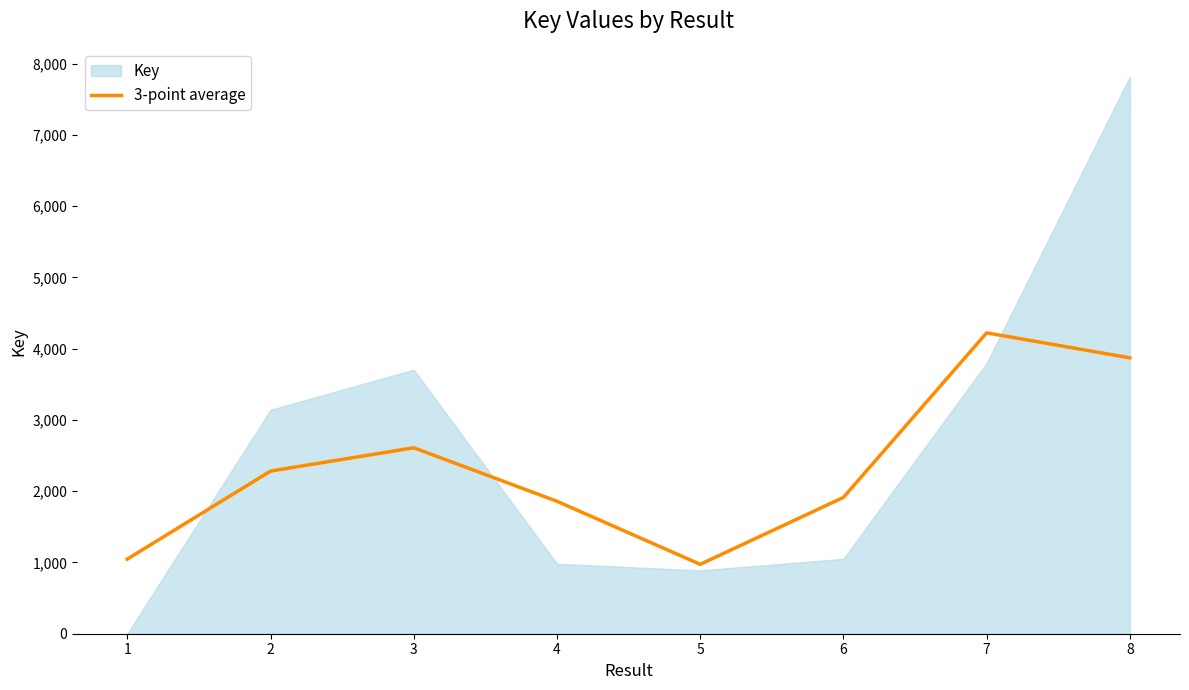

What is the difference between the second highest and second lowest values?

2824.3